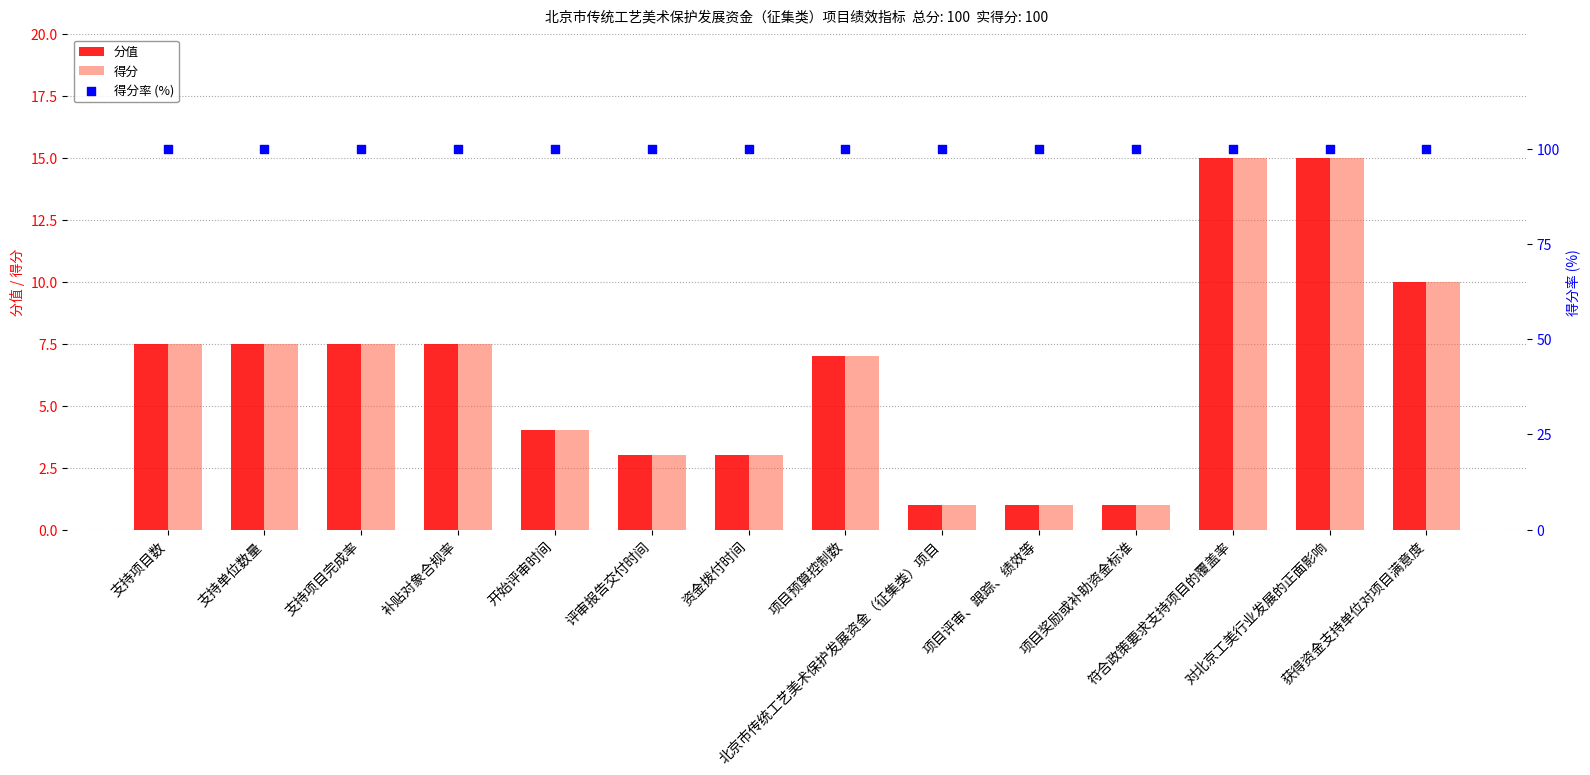

At how many categories does at least one series exceed 83?

14